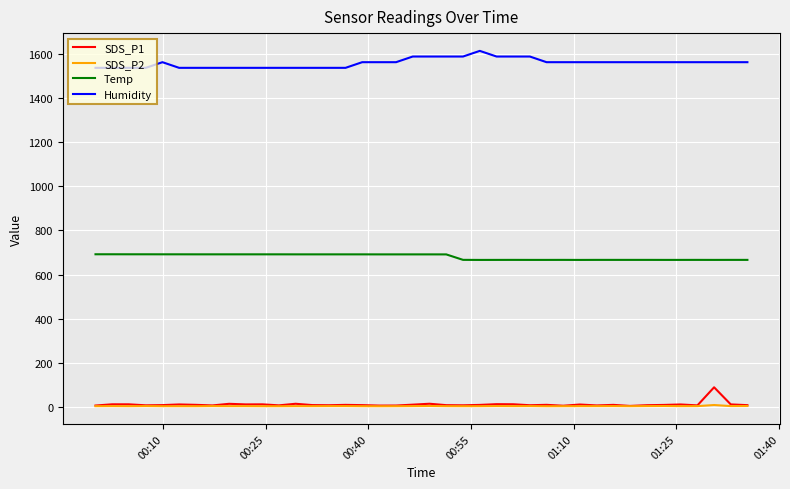

Which series has the largest total across all categories?

Humidity